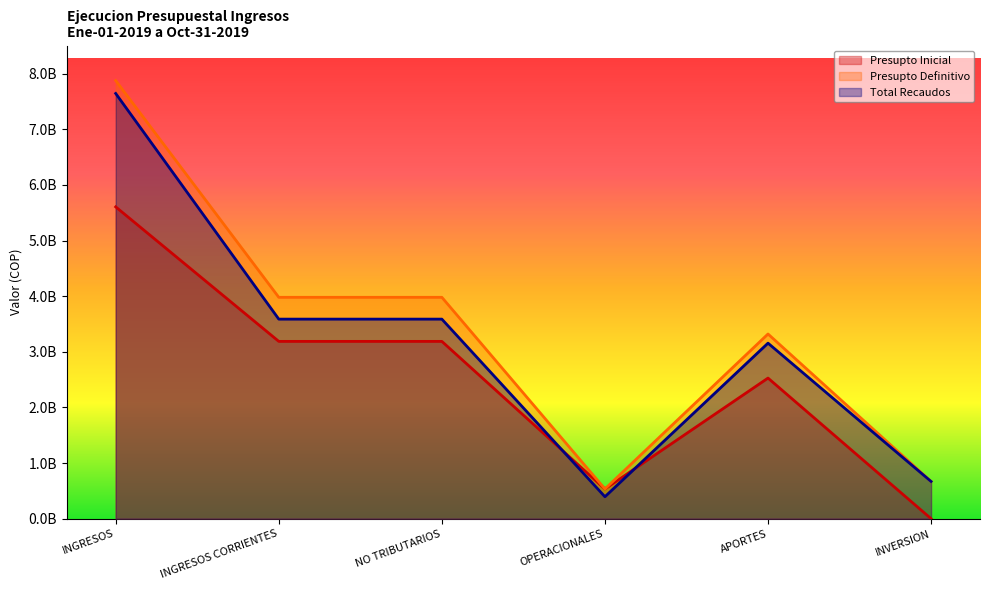

True or false: Presupto Definitivo and Presupto Inicial cross at least once.

False